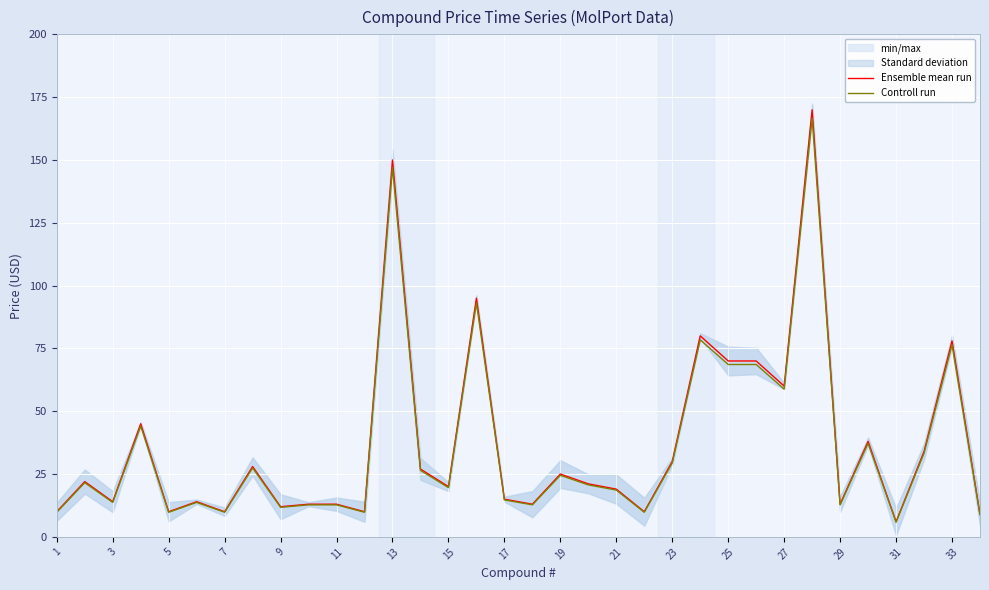

Which series has the largest range (max minus min)?

Ensemble mean run